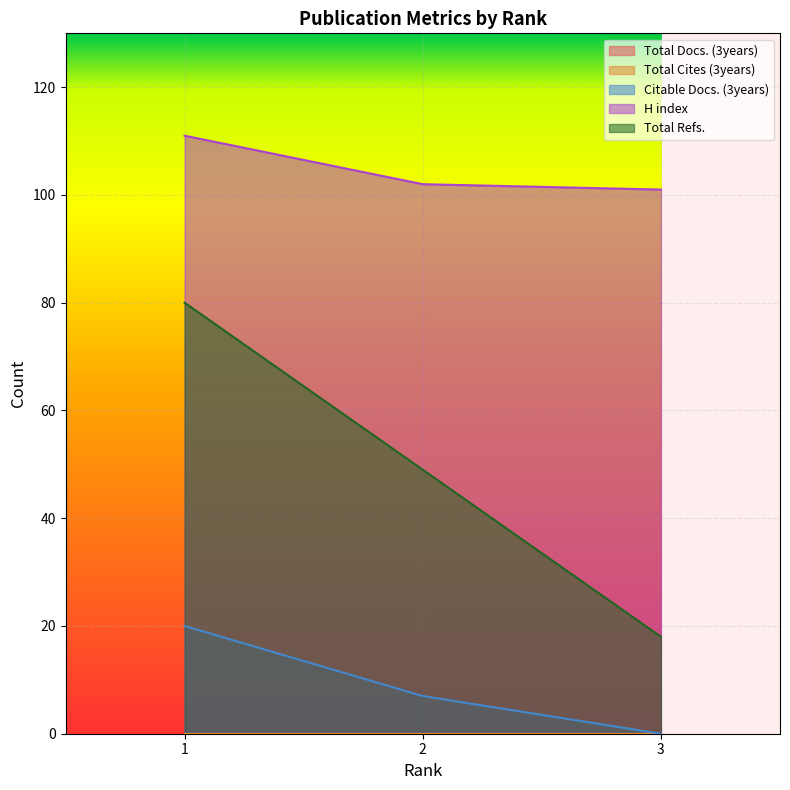

What is the average value of the Total Refs. series?

49